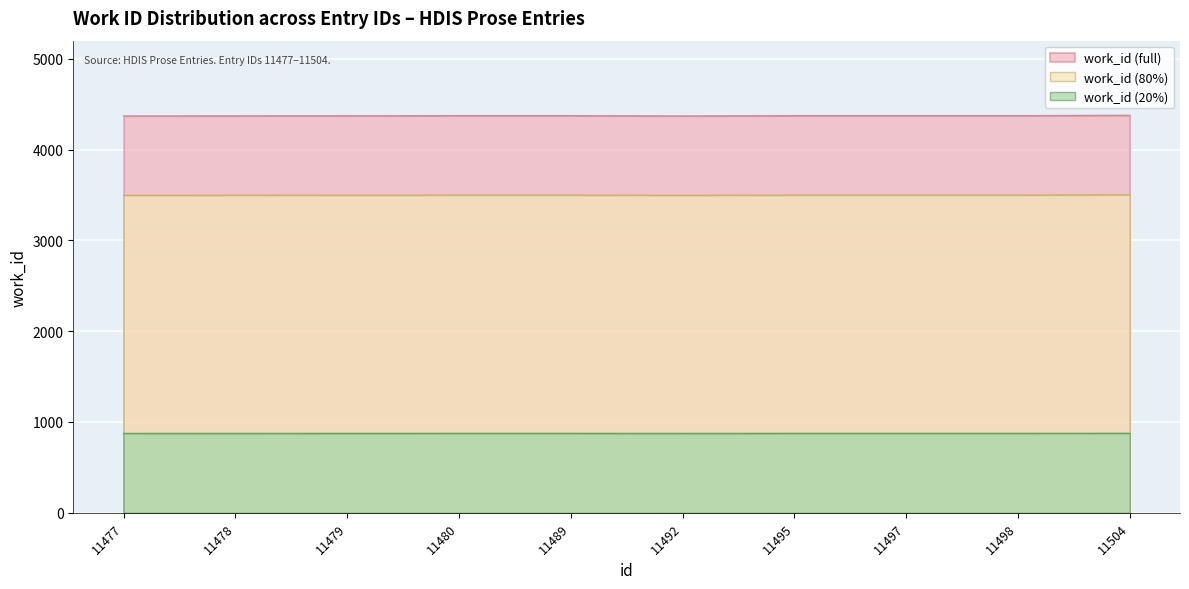

What is the change in value from 11477 to 11498?

+3